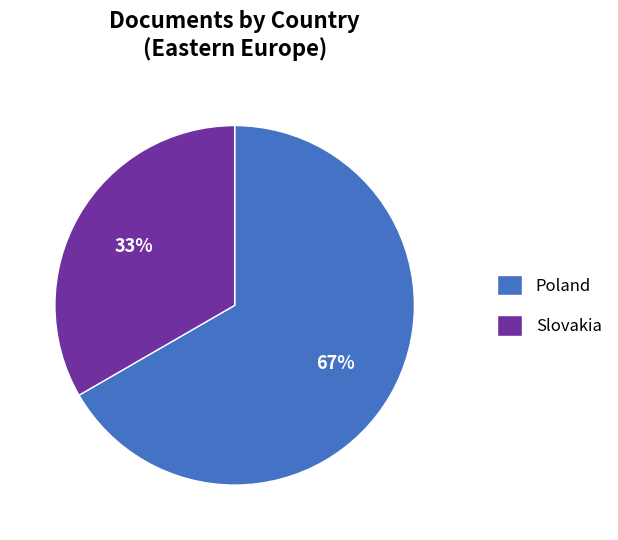

Between Poland and Slovakia, which is larger?

Poland